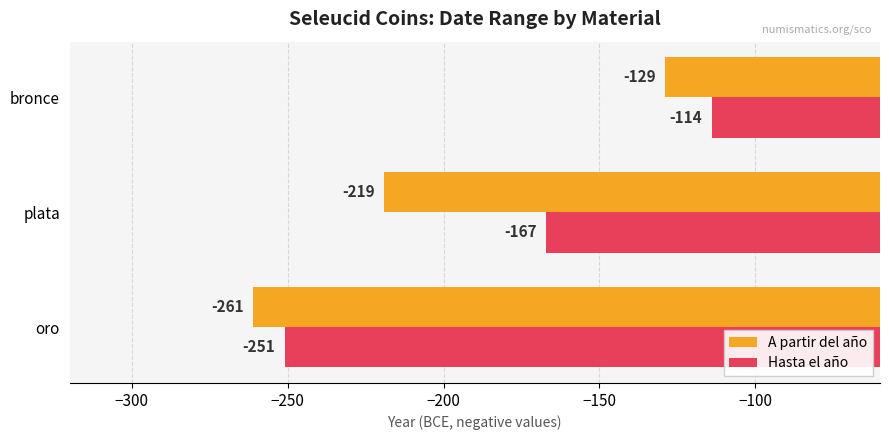

What is the spread (max minus min) of values at oro?

10